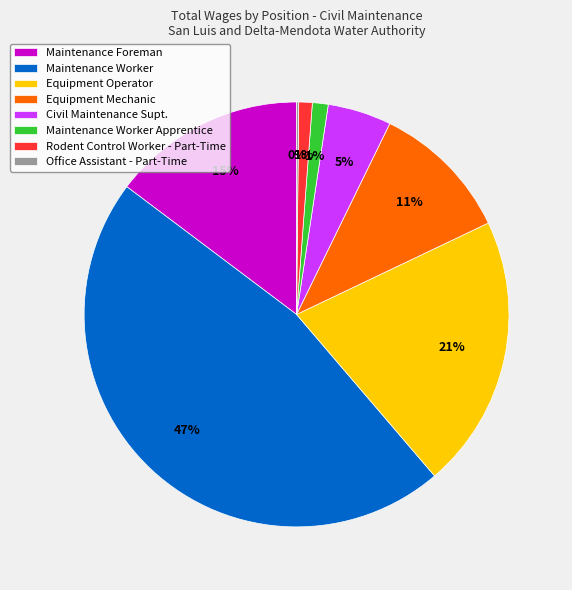

To the nearest percent, what is the difference between the Equipment Operator and Equipment Mechanic slice percentages?

10%